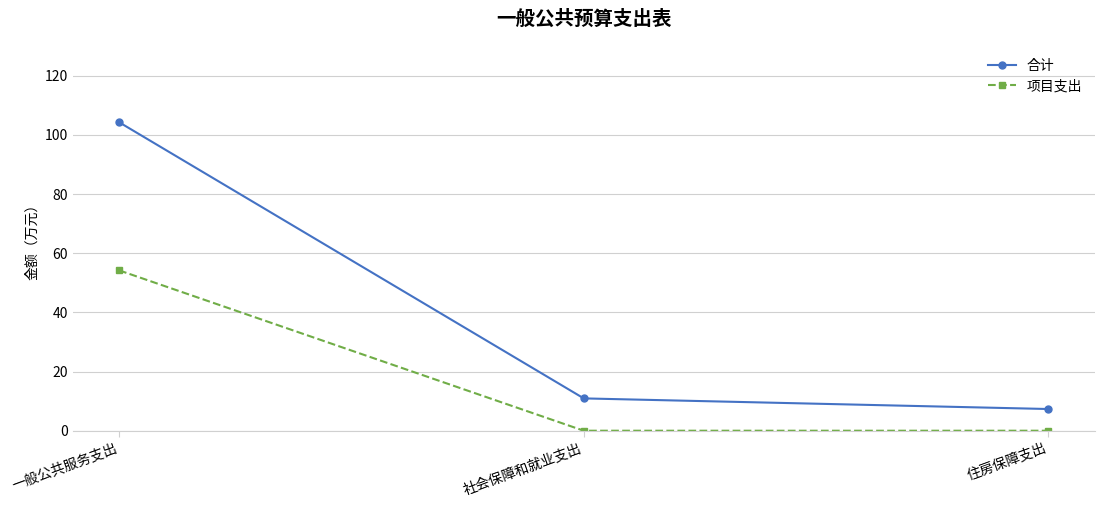

List the series in order of their overall mean, lowest first.

项目支出, 合计